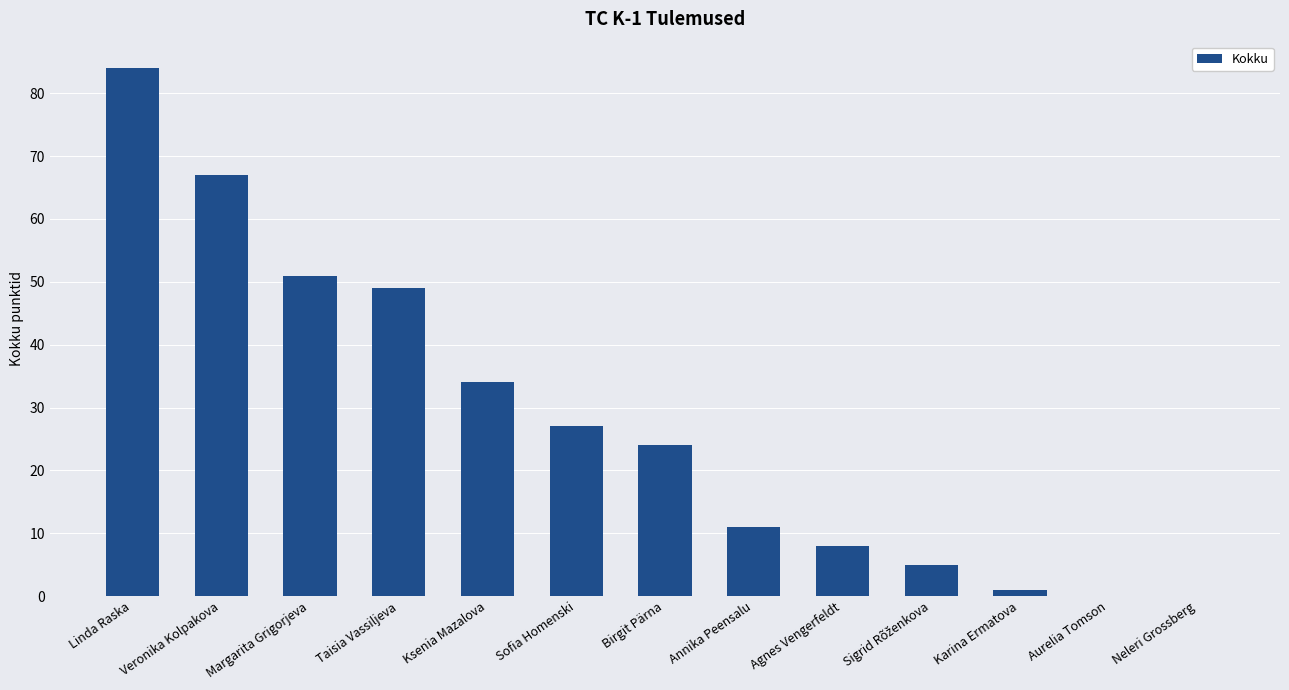

What is the sum of all values?

361